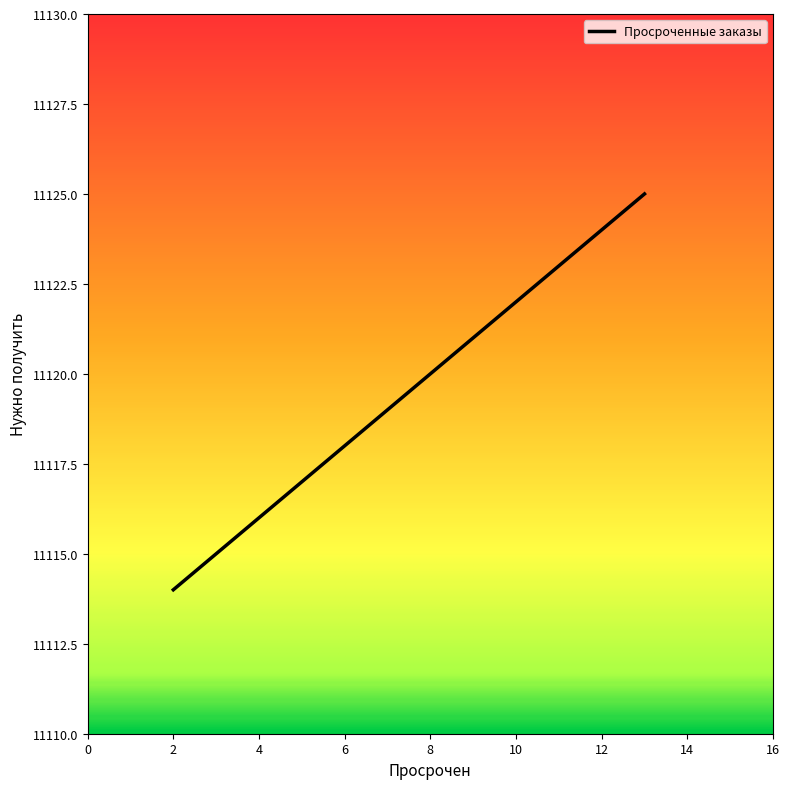

True or false: there are more than 0 points higher than both neighbors.

False